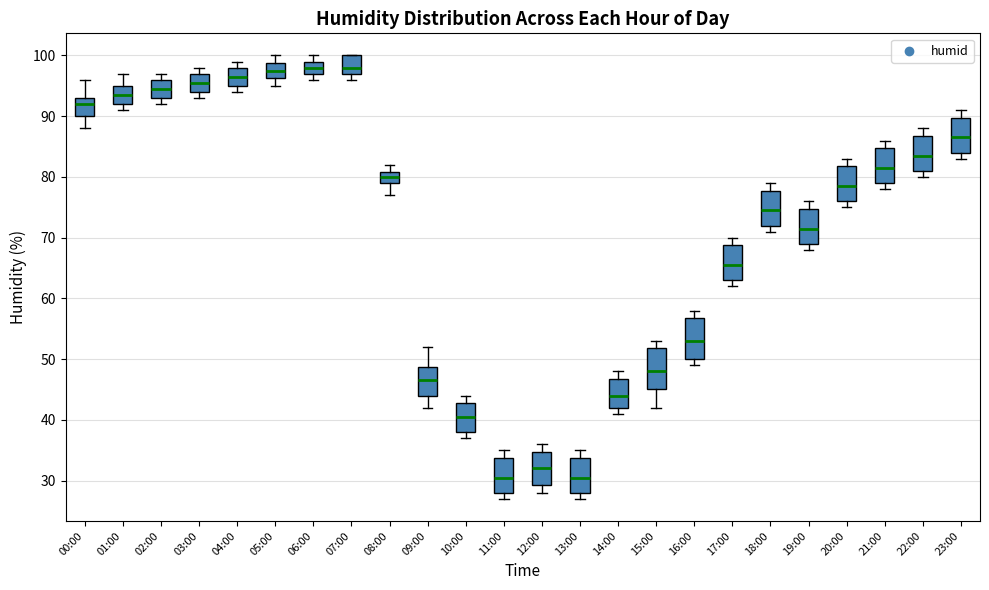

Reading left to right, read every box against the y-axis: the position of its median line, the range the box covers, and the ends of its whiskers. The values are not printed on the chart, so give them approximately, as read against the axis.

00:00: median 92, box 90 to 93, whiskers 88 to 96
01:00: median 94, box 92 to 95, whiskers 91 to 97
02:00: median 95, box 93 to 96, whiskers 92 to 97
03:00: median 96, box 94 to 97, whiskers 93 to 98
04:00: median 97, box 95 to 98, whiskers 94 to 99
05:00: median 98, box 96 to 99, whiskers 95 to 100
06:00: median 98, box 97 to 99, whiskers 96 to 100
07:00: median 98, box 97 to 100, whiskers 96 to 100
08:00: median 80, box 79 to 81, whiskers 77 to 82
09:00: median 47, box 44 to 49, whiskers 42 to 52
10:00: median 41, box 38 to 43, whiskers 37 to 44
11:00: median 31, box 28 to 34, whiskers 27 to 35
12:00: median 32, box 29 to 35, whiskers 28 to 36
13:00: median 31, box 28 to 34, whiskers 27 to 35
14:00: median 44, box 42 to 47, whiskers 41 to 48
15:00: median 48, box 45 to 52, whiskers 42 to 53
16:00: median 53, box 50 to 57, whiskers 49 to 58
17:00: median 66, box 63 to 69, whiskers 62 to 70
18:00: median 75, box 72 to 78, whiskers 71 to 79
19:00: median 72, box 69 to 75, whiskers 68 to 76
20:00: median 79, box 76 to 82, whiskers 75 to 83
21:00: median 82, box 79 to 85, whiskers 78 to 86
22:00: median 84, box 81 to 87, whiskers 80 to 88
23:00: median 87, box 84 to 90, whiskers 83 to 91